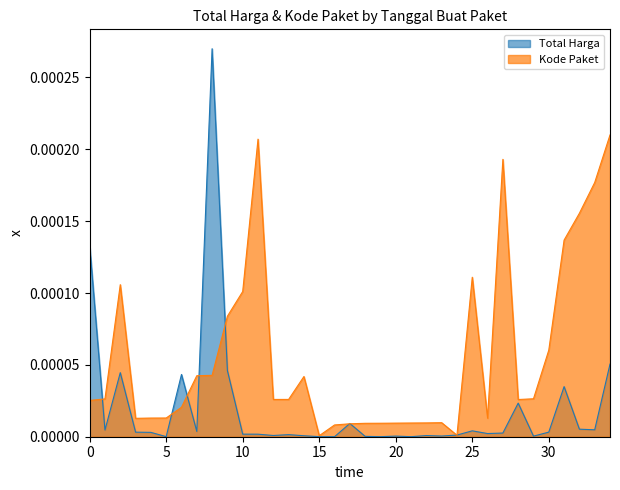

List the series in order of their peak value, highest first.

Total Harga, Kode Paket